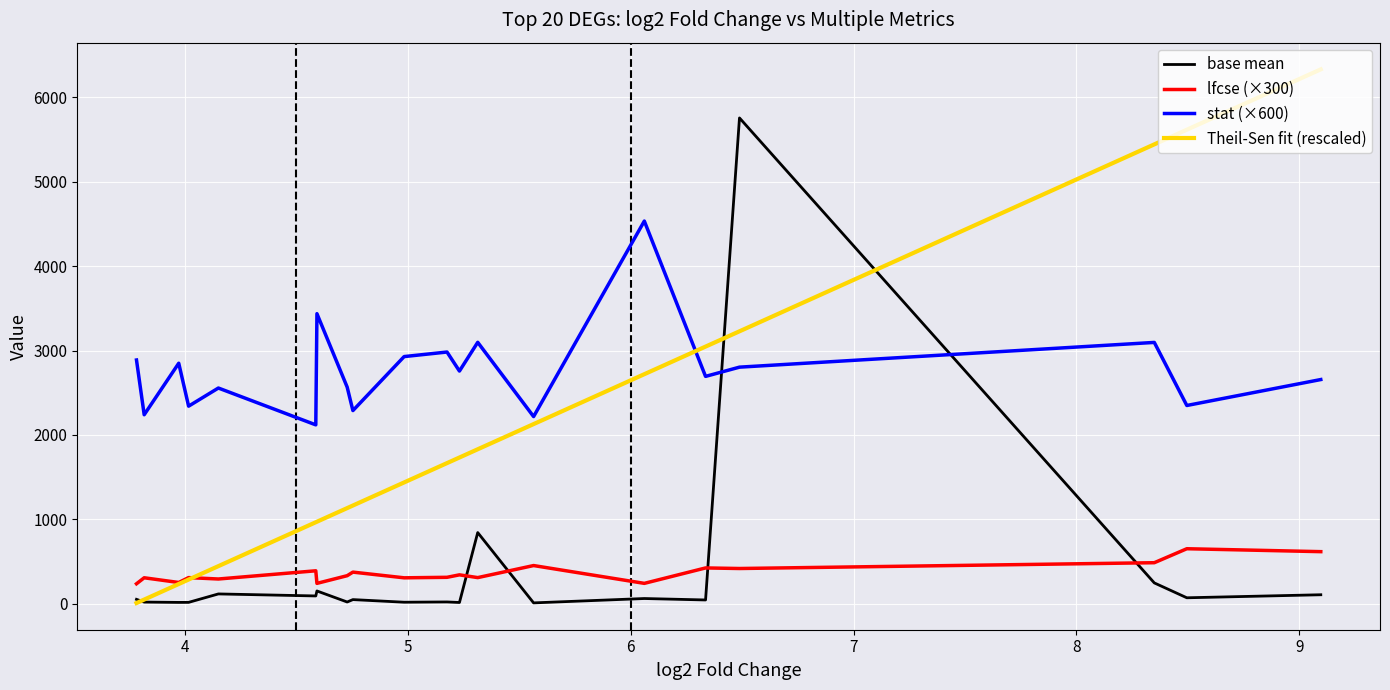

True or false: lfcse (×300) and stat (×600) cross at least once.

False